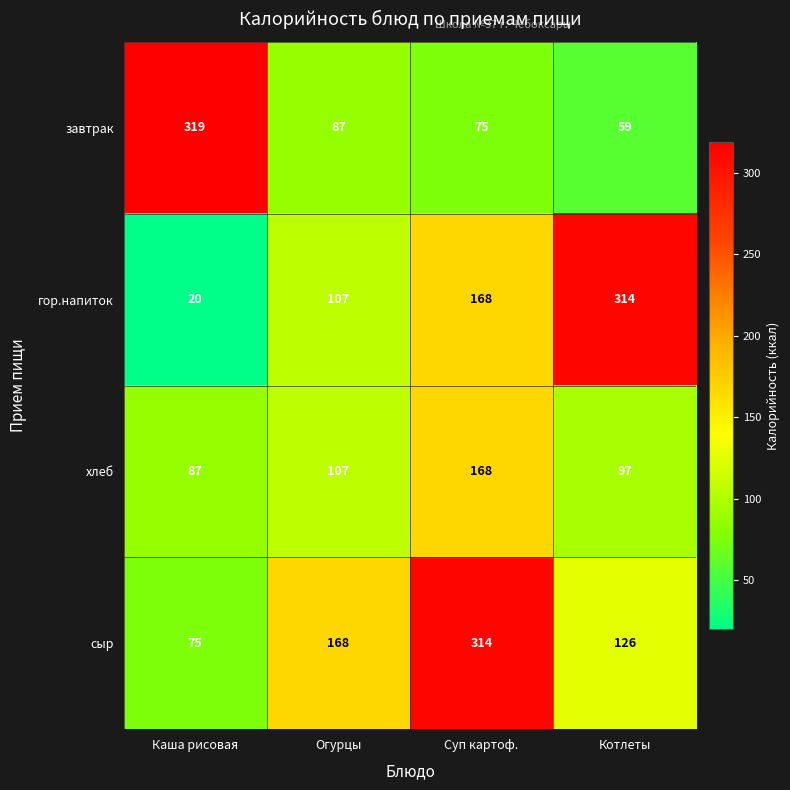

Between Огурцы and Суп картоф., which series saw the biggest shift?

сыр